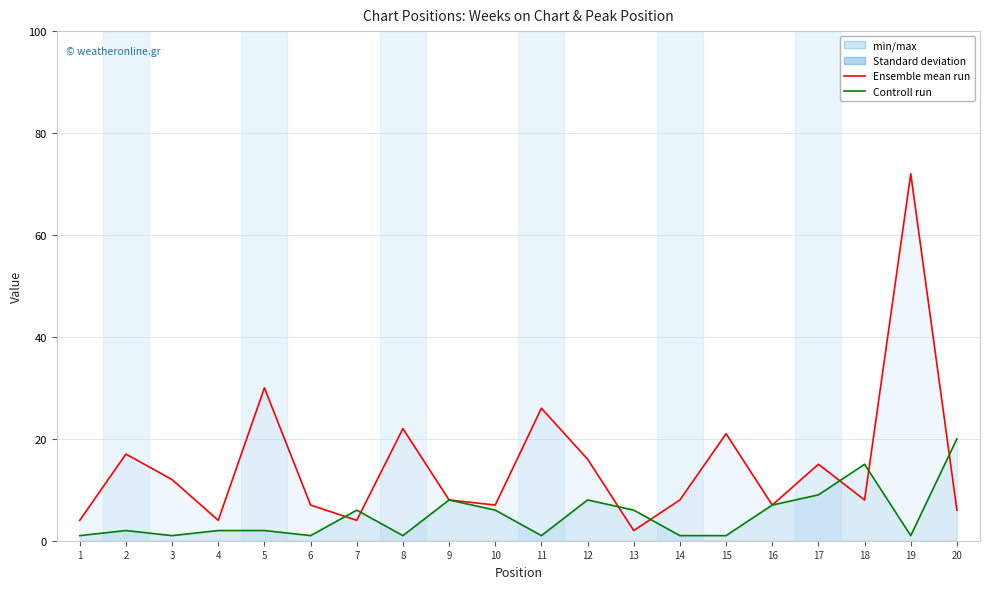

What is the total value across all series at 18?

23